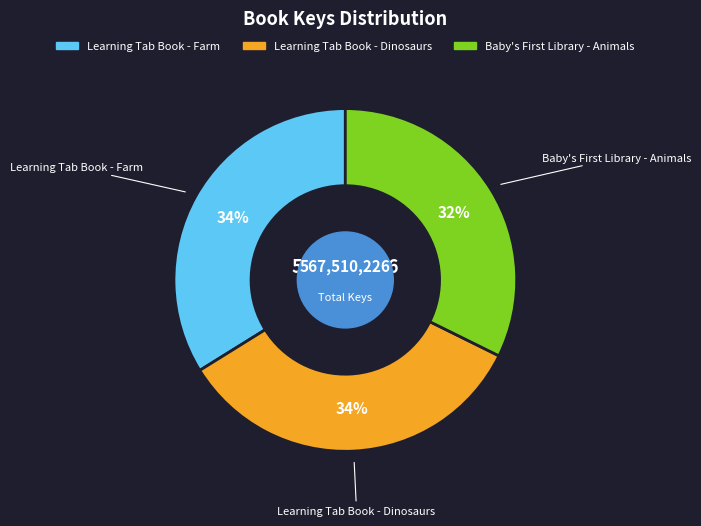

What is the ratio of the value at Learning Tab Book - Farm to the value at Learning Tab Book - Dinosaurs?

1.0